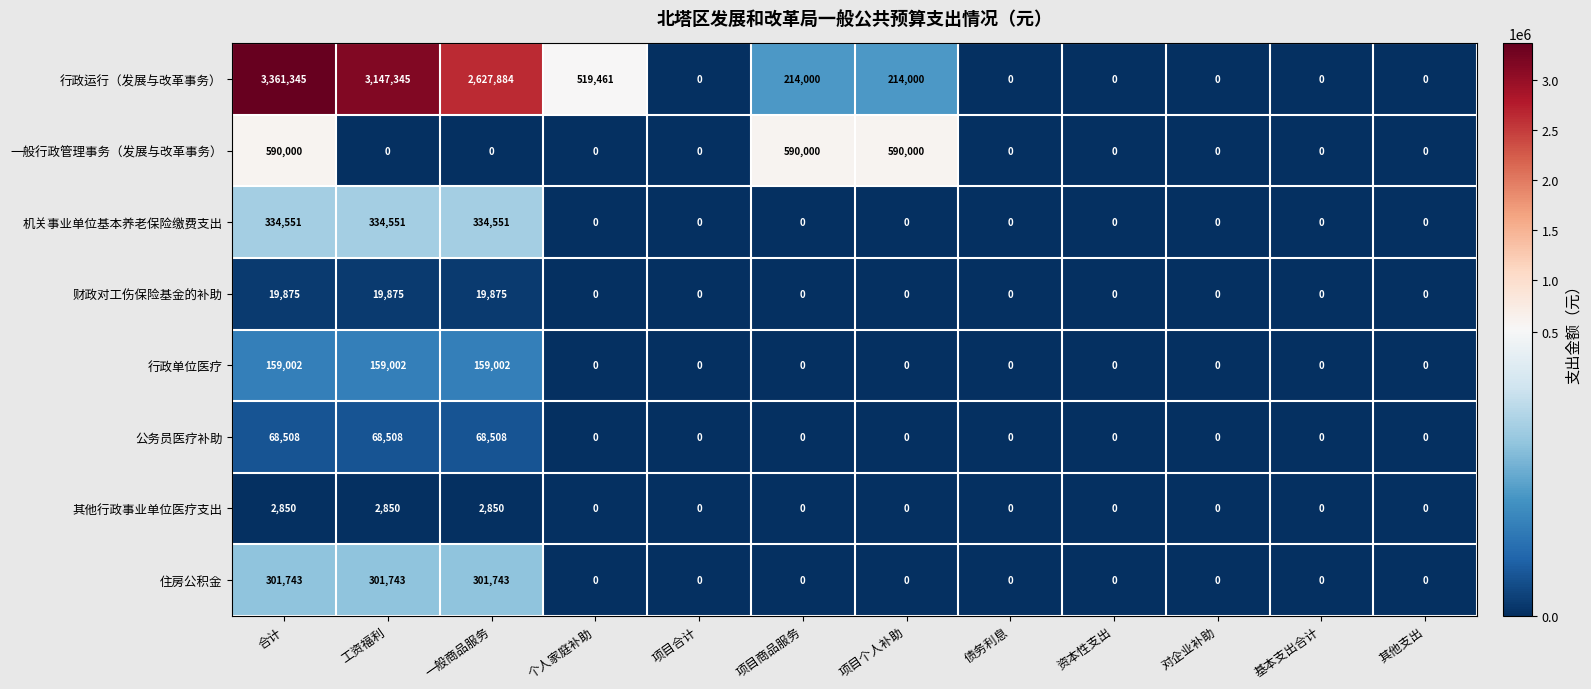

What is the difference between the maximum and minimum values in the 财政对工伤保险基金的补助 series?

19875